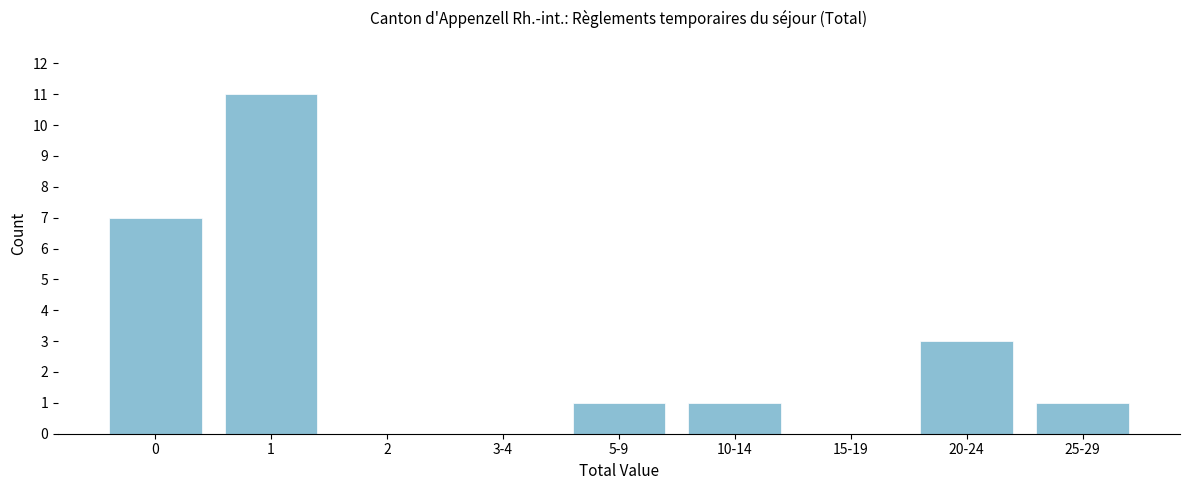

Reading right to left, list all the values displayed in this chart.

25-29=1	20-24=3	15-19=0	10-14=1	5-9=1	3-4=0	2=0	1=11	0=7